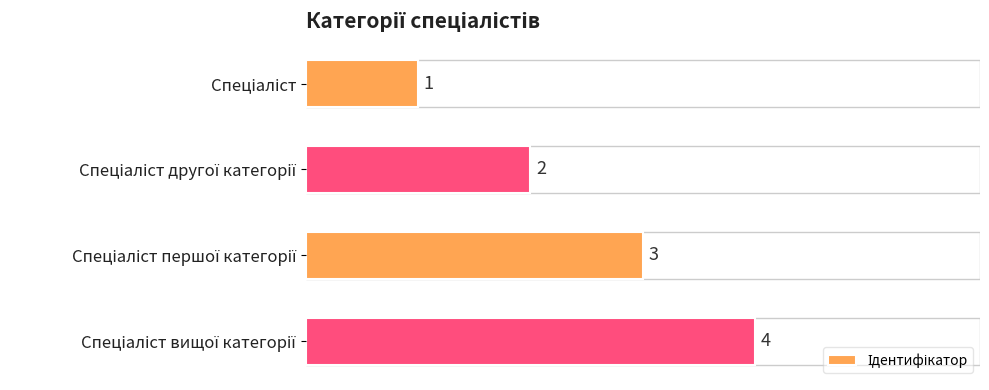

How many values are between 2 and 4?

3